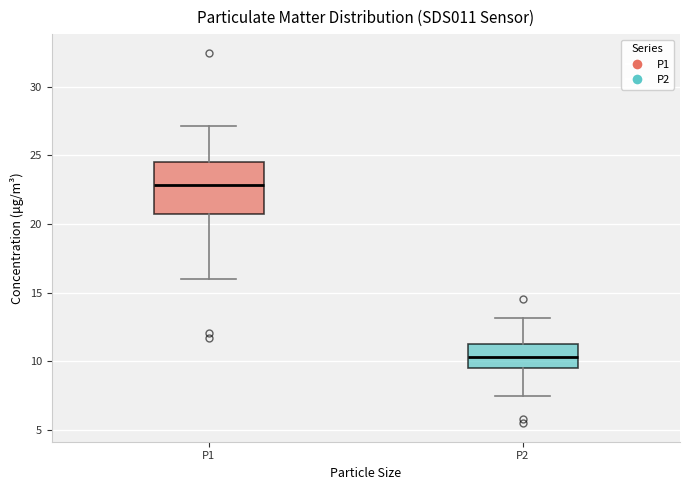

Where does the upper whisker of the box for P1 end on the y-axis? The values are not printed on the chart, so give them approximately, as read against the axis.

27.0